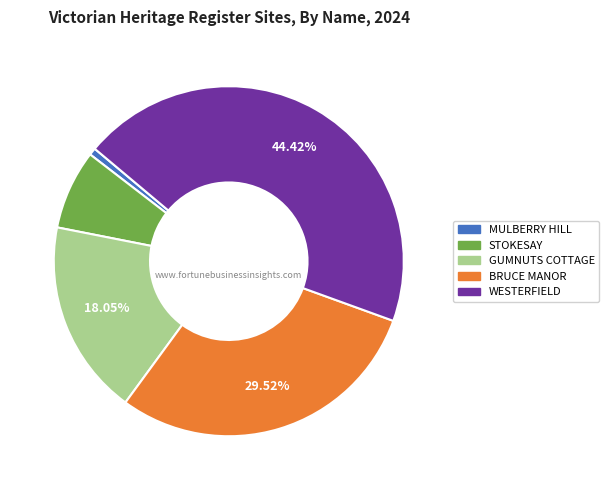

Rank the categories by value from lowest to highest.

MULBERRY HILL, STOKESAY, GUMNUTS COTTAGE, BRUCE MANOR, WESTERFIELD